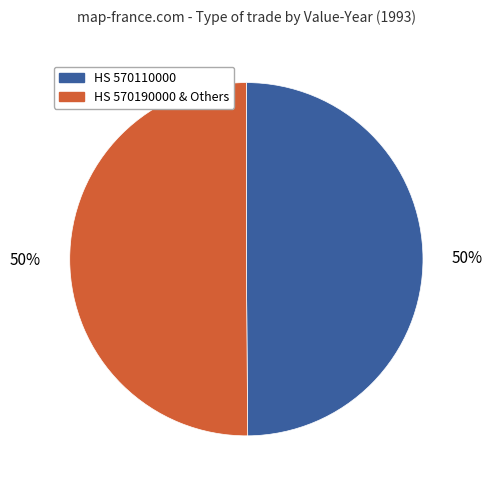

To the nearest percent, what is the average slice percentage?

50%